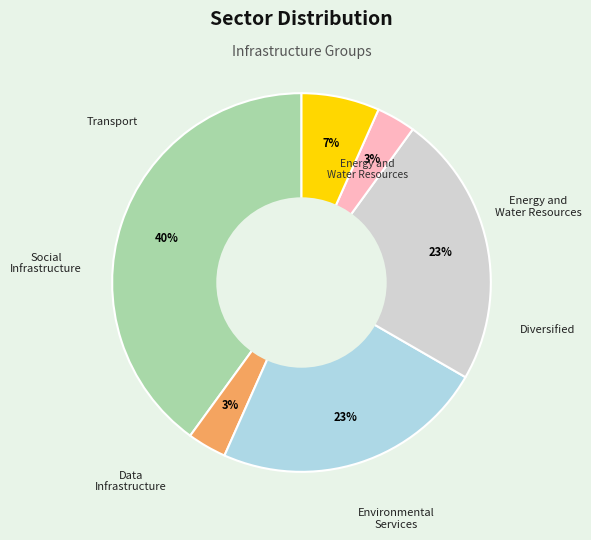

The Diversified slice represents 1% of the pie. True or false?

False